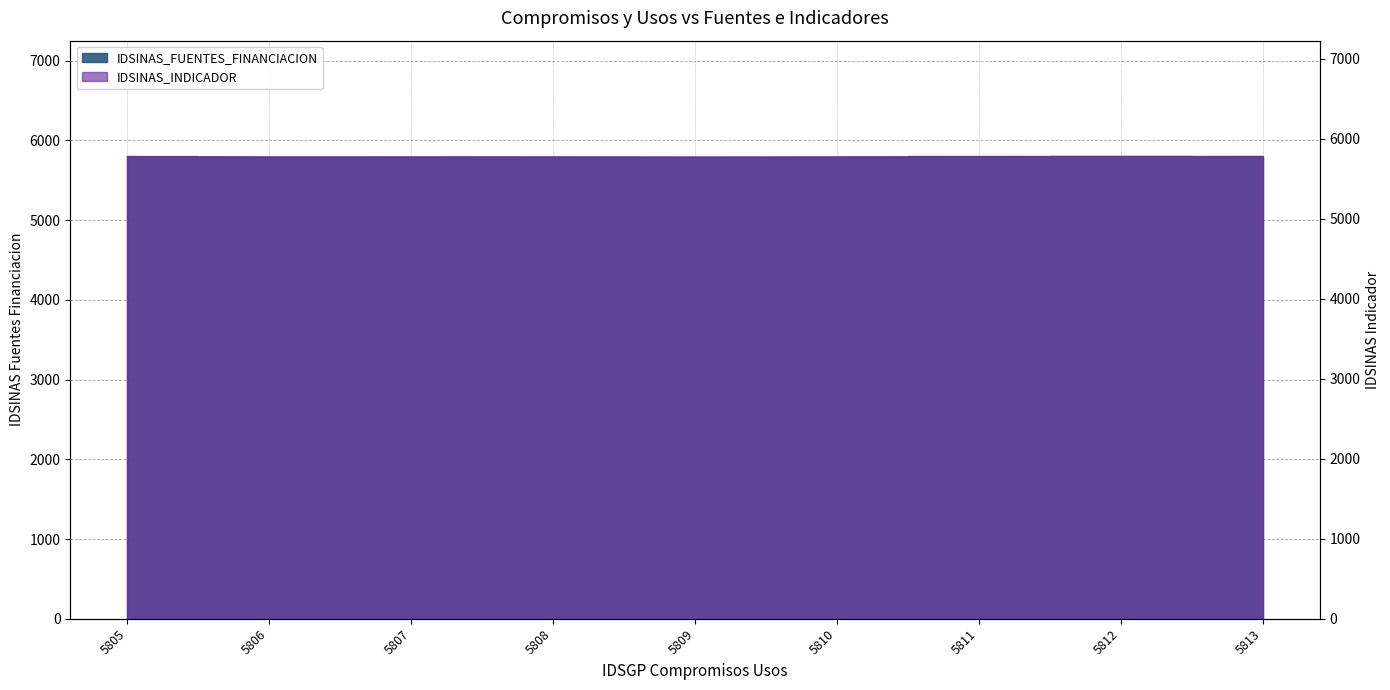

True or false: IDSINAS_FUENTES_FINANCIACION has a value of 5793 at 5810.

True